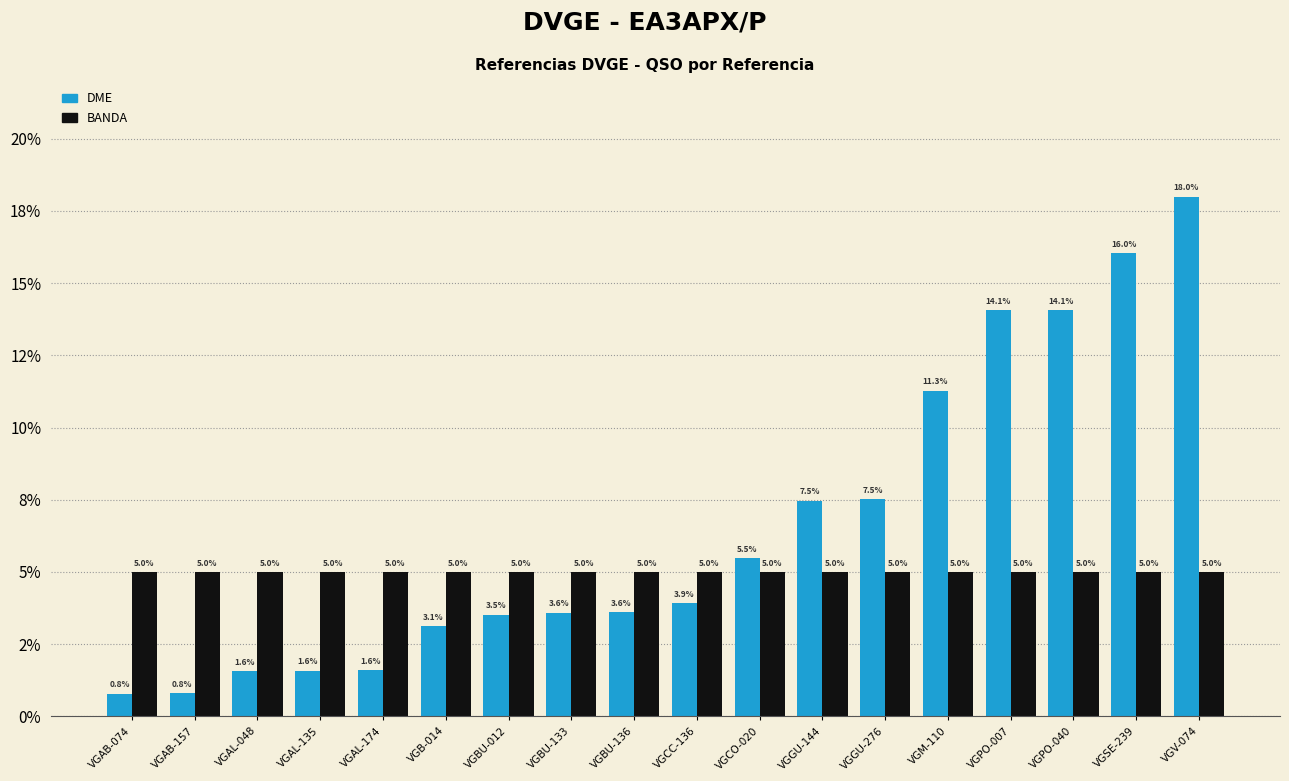

The value of BANDA at VGAB-157 is 5.0. True or false?

True